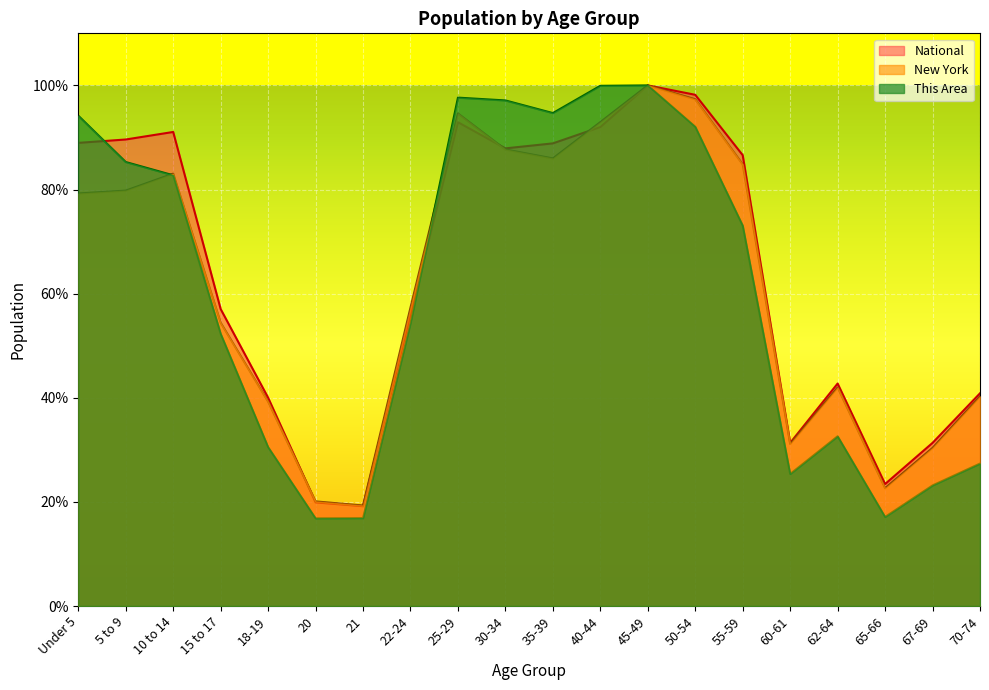

At which category is the sum across all series the highest?

45-49